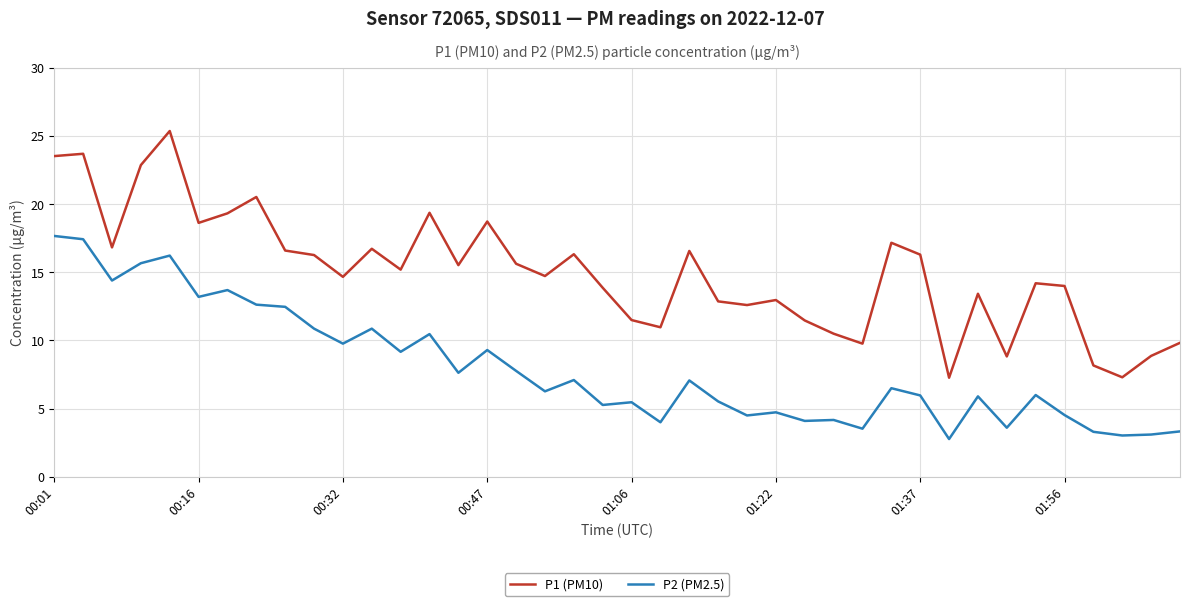

What is the maximum value for P2 (PM2.5)?

17.7